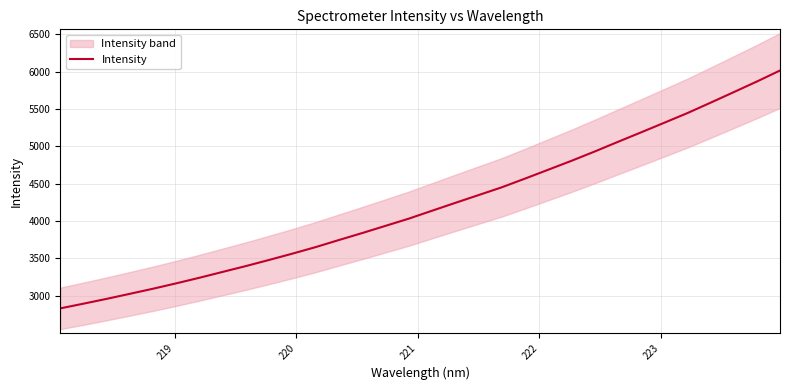

What is the minimum value for Intensity?

2831.5